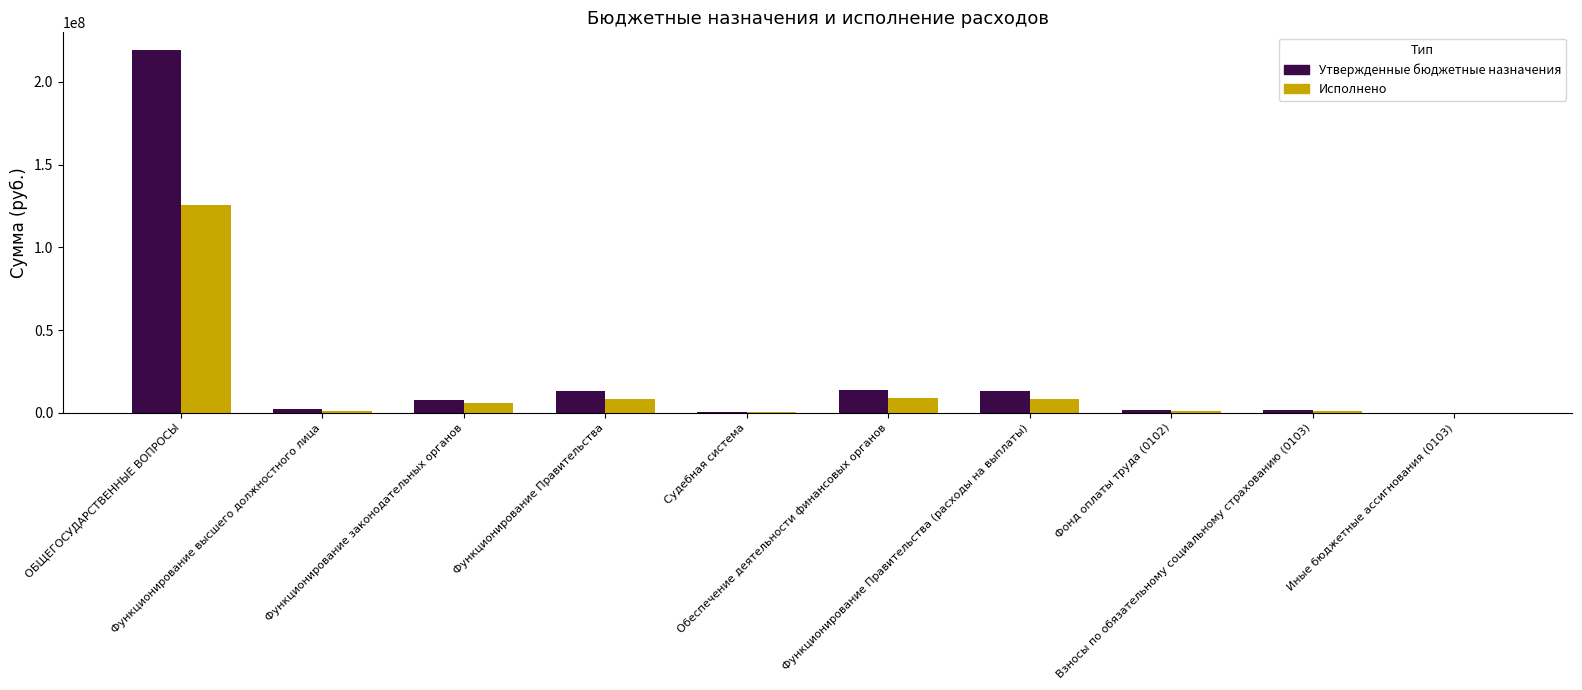

Which series has the largest total across all categories?

Утвержденные бюджетные назначения